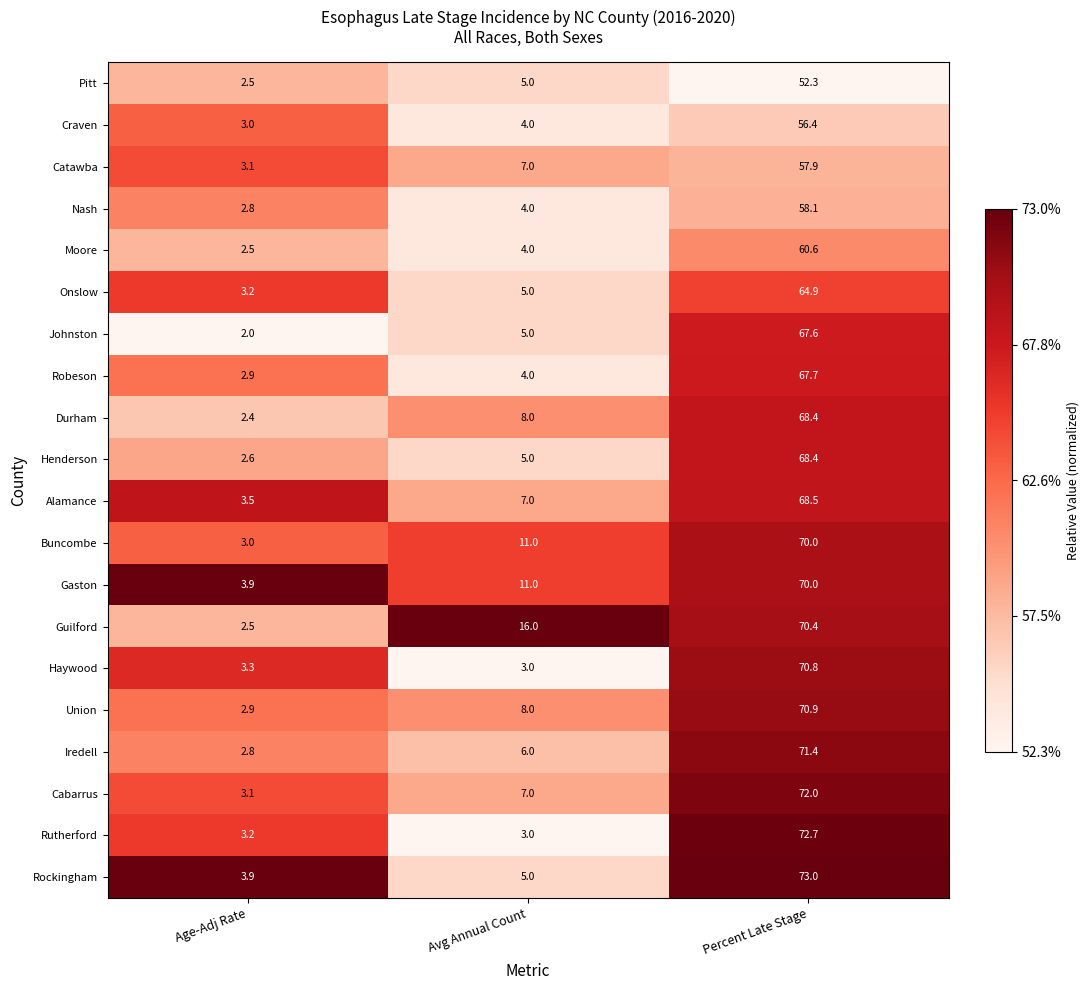

What is the difference between the maximum and minimum values in the Henderson series?

65.8